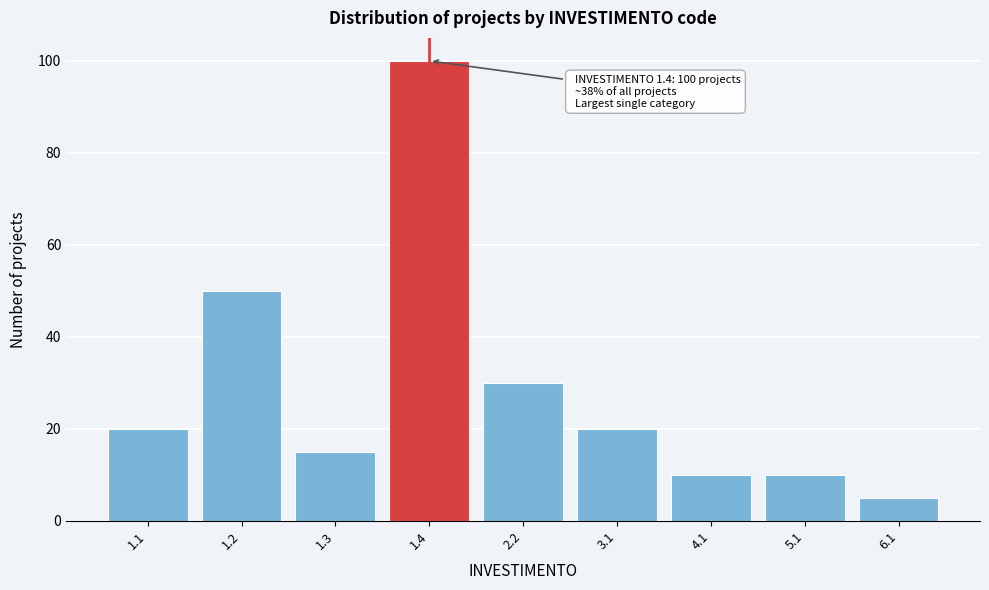

Reading left to right, transcribe all the data shown in this chart.

20	50	15	100	30	20	10	10	5